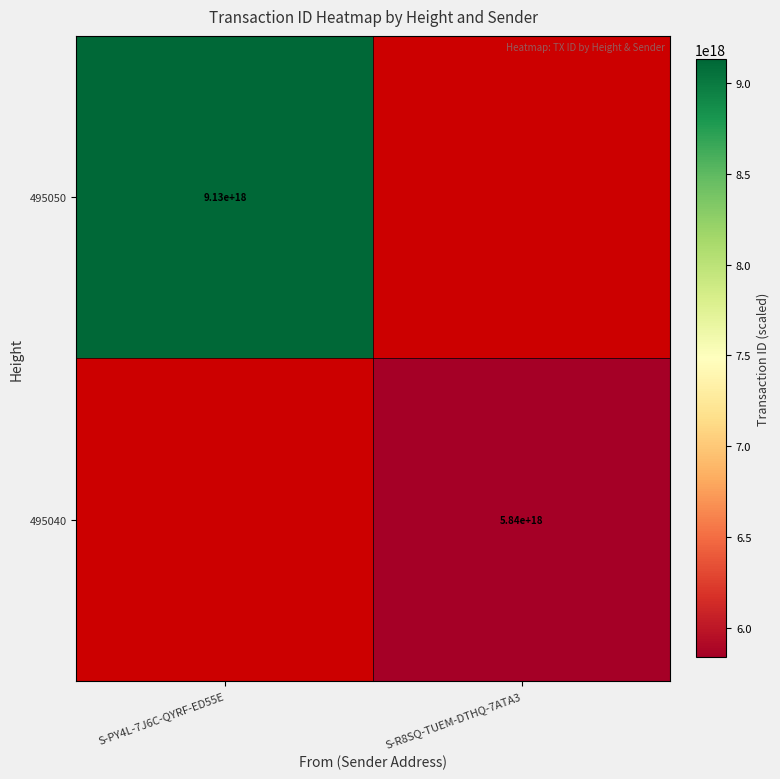

The 495050 series shows 11918014902597722112.0 at S-PY4L-7J6C-QYRF-ED55E. True or false?

False